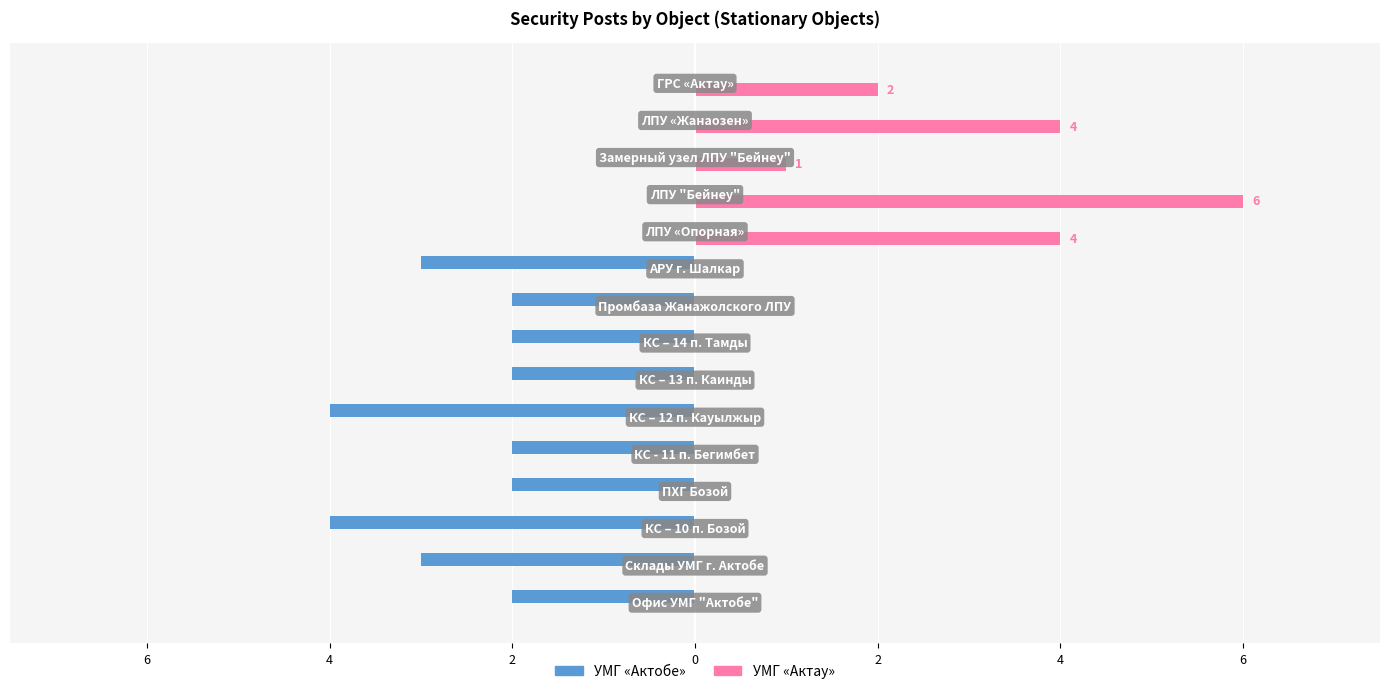

What are all the series names shown in the legend?

УМГ «Актобе», УМГ «Актау»